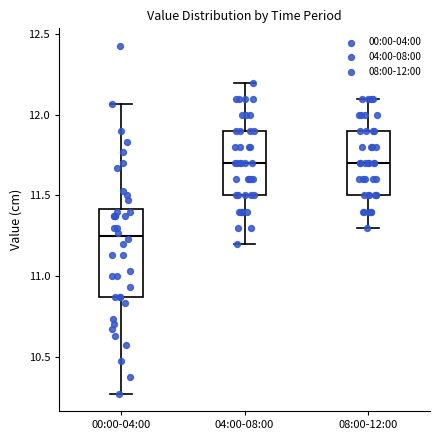

Reading left to right, read every box against the y-axis: the position of its median line, the range the box covers, and the ends of its whiskers. The values are not printed on the chart, so give them approximately, as read against the axis.

00:00-04:00: median 11.25, box 10.85 to 11.40, whiskers 10.25 to 12.05
04:00-08:00: median 11.70, box 11.50 to 11.90, whiskers 11.20 to 12.20
08:00-12:00: median 11.70, box 11.50 to 11.90, whiskers 11.30 to 12.10